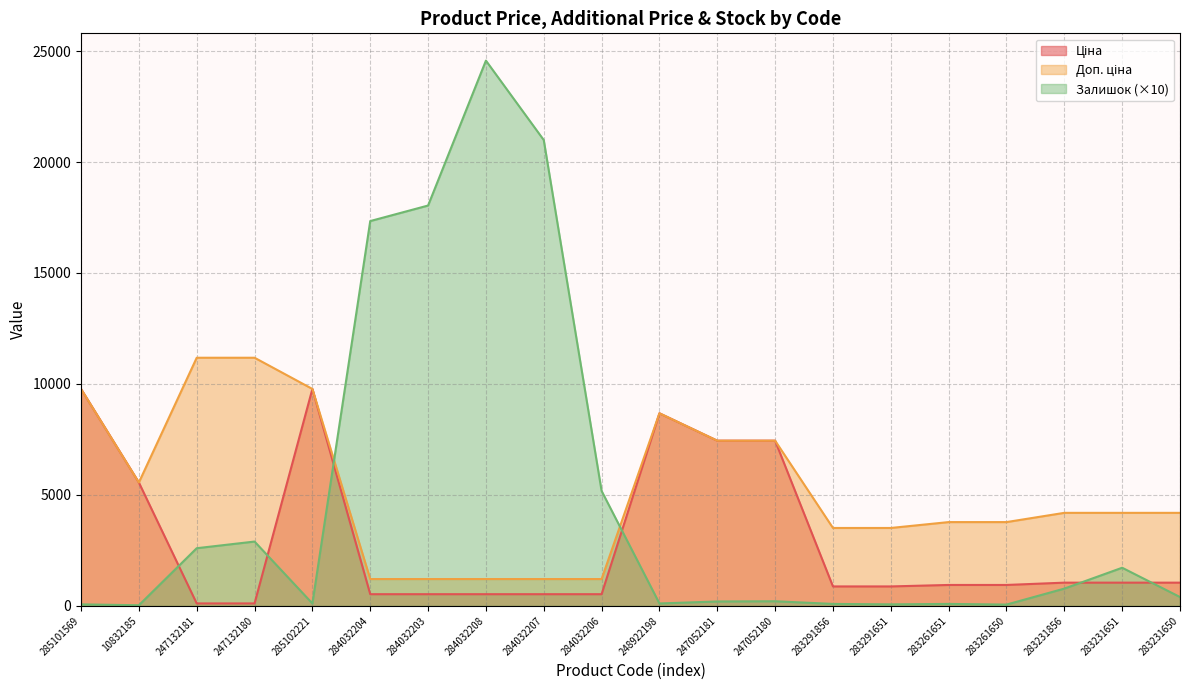

True or false: Залишок and Доп. ціна cross at least once.

True